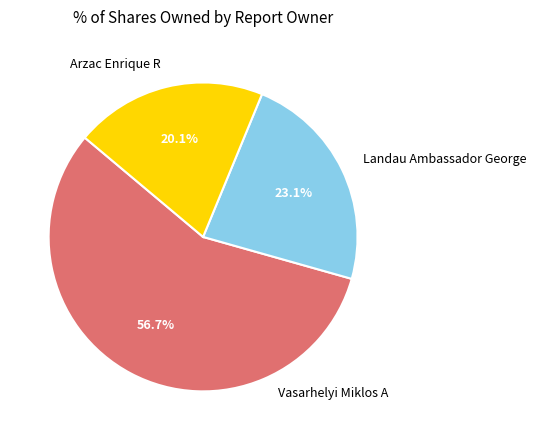

How many slices are in this pie chart?

3